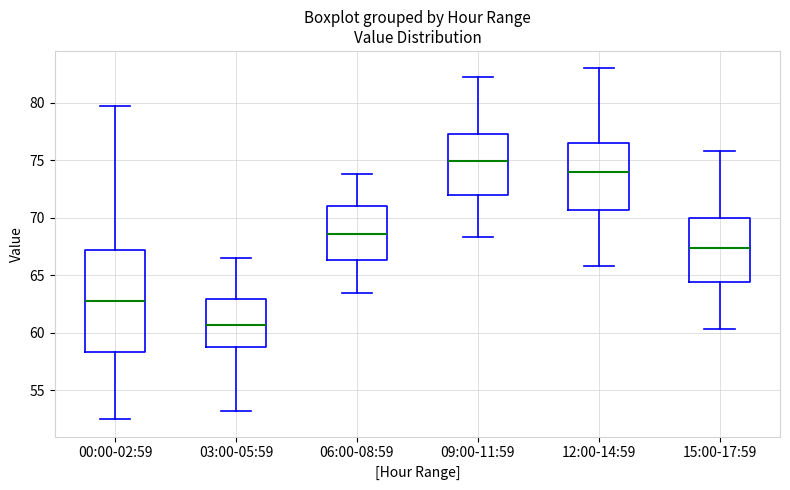

Reading left to right, transcribe this box plot: for each box, give where its median line is, the range the box spans, and where its two whiskers end, as read against the y-axis. The values are not printed on the chart, so give them approximately, as read against the axis.

00:00-02:59: median 63.0, box 58.5 to 67.0, whiskers 52.5 to 79.5
03:00-05:59: median 60.5, box 59.0 to 63.0, whiskers 53.0 to 66.5
06:00-08:59: median 68.5, box 66.5 to 71.0, whiskers 63.5 to 74.0
09:00-11:59: median 75.0, box 72.0 to 77.5, whiskers 68.5 to 82.5
12:00-14:59: median 74.0, box 70.5 to 76.5, whiskers 66.0 to 83.0
15:00-17:59: median 67.5, box 64.5 to 70.0, whiskers 60.5 to 76.0